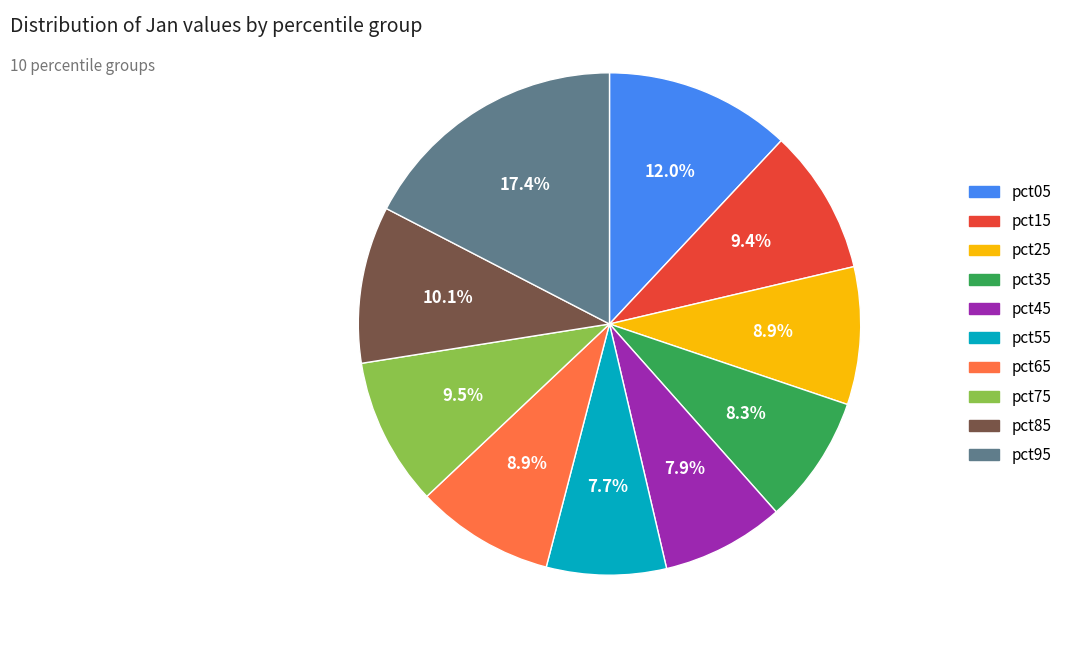

Which category has the biggest portion of the pie?

pct95